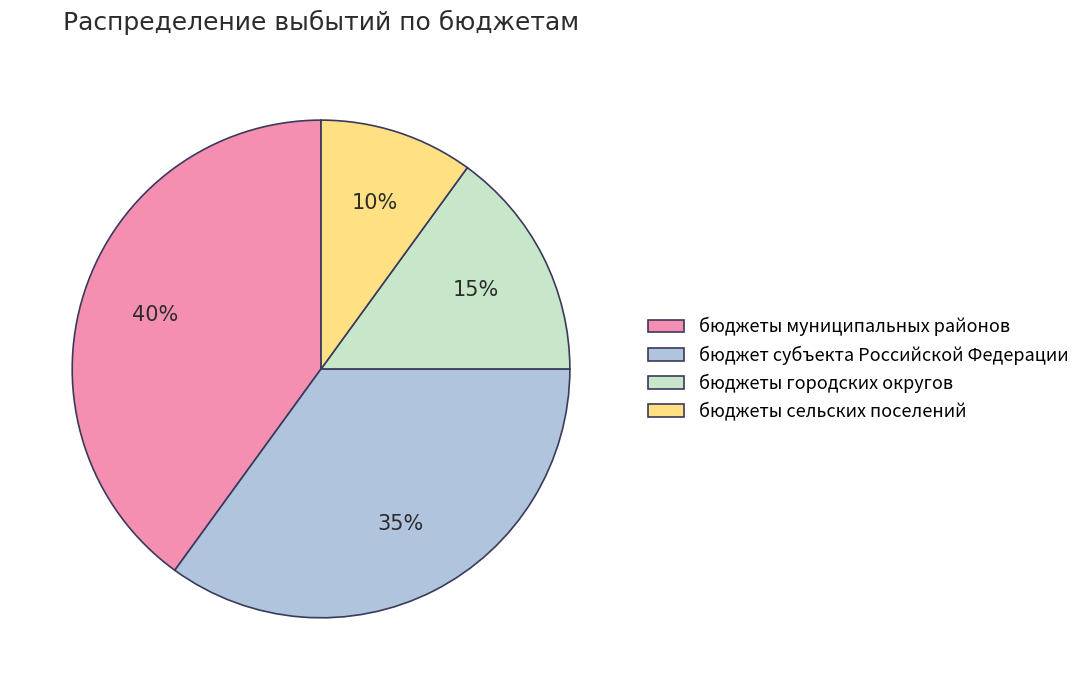

Which category has the biggest portion of the pie?

бюджеты муниципальных районов